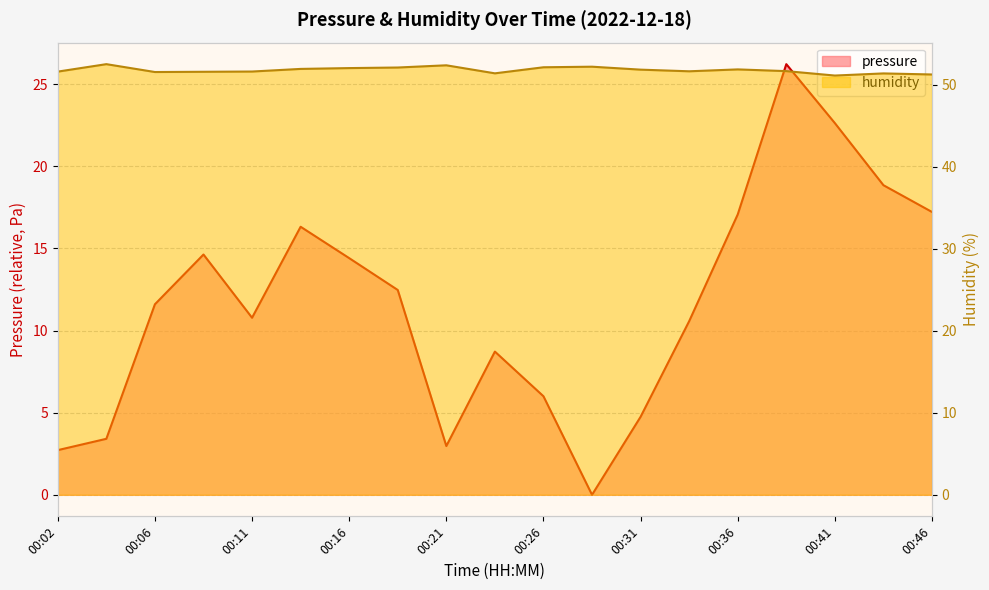

Which series has the largest range (max minus min)?

pressure